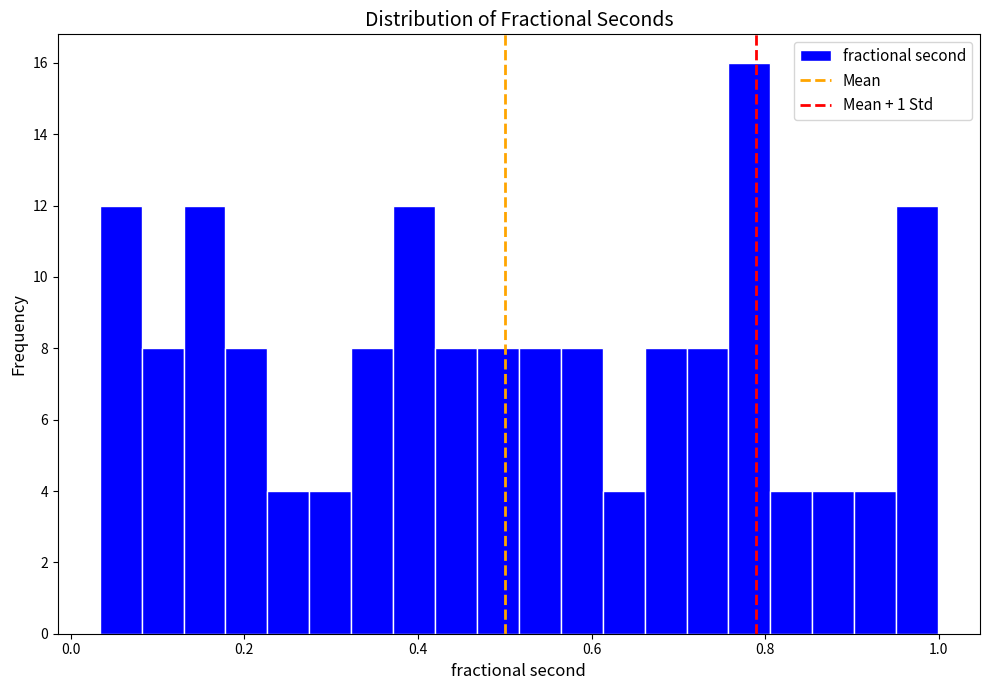

Around what value on the x-axis is the tallest bar? Give the approximate position of its centre, as read against the axis.

0.78